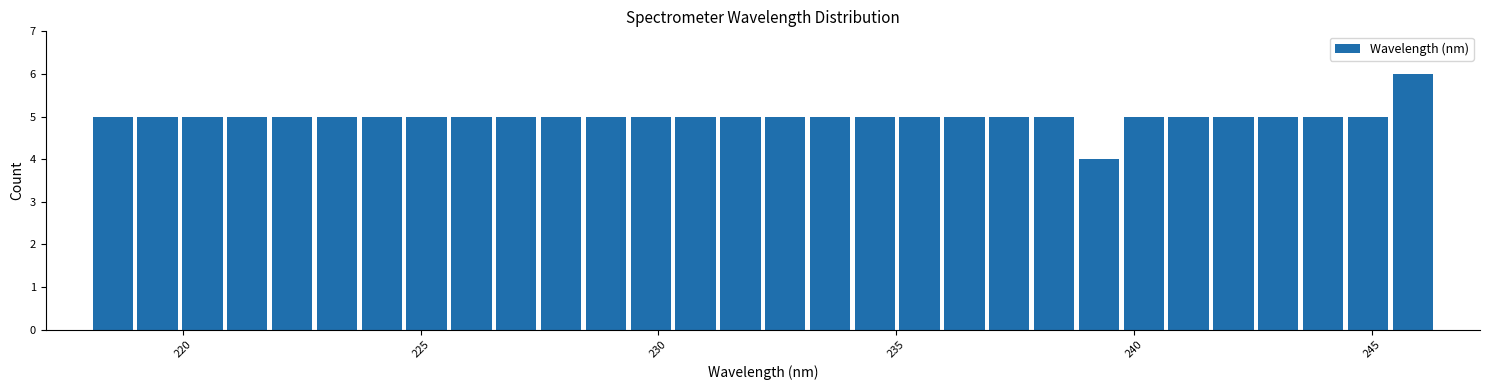

Around what value on the x-axis is the tallest bar? Give the approximate position of its centre, as read against the axis.

246.0